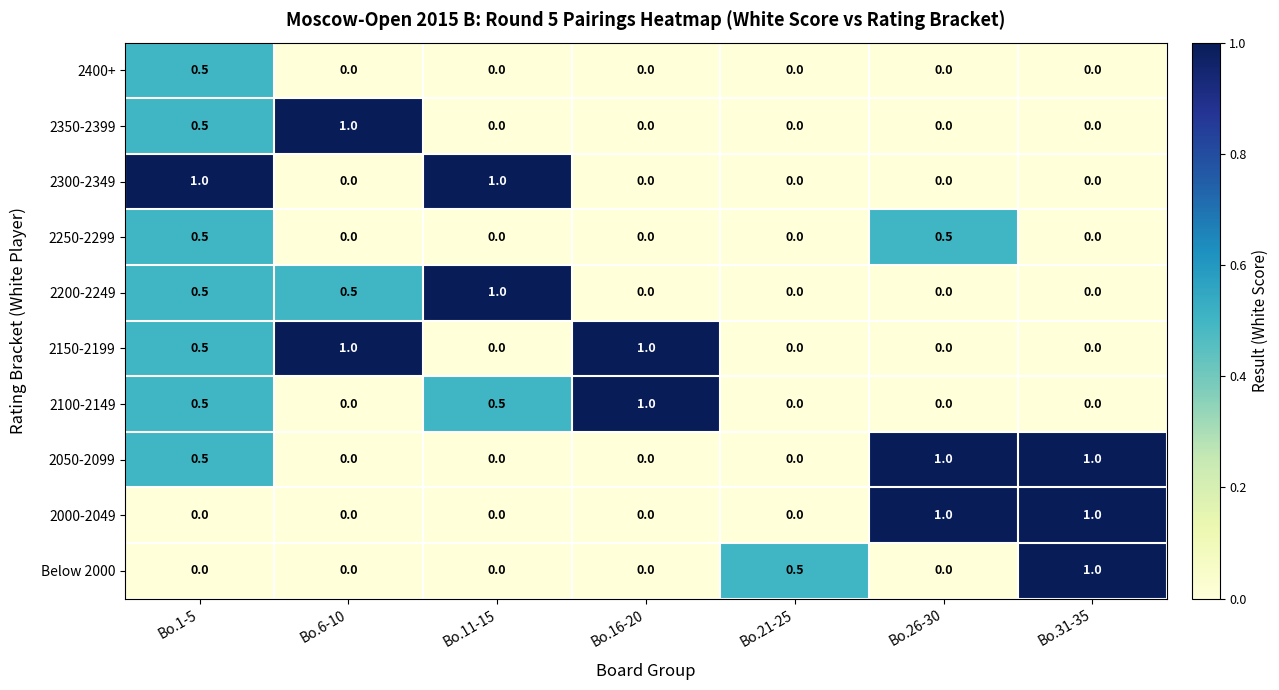

Count the number of data series in this chart.

10